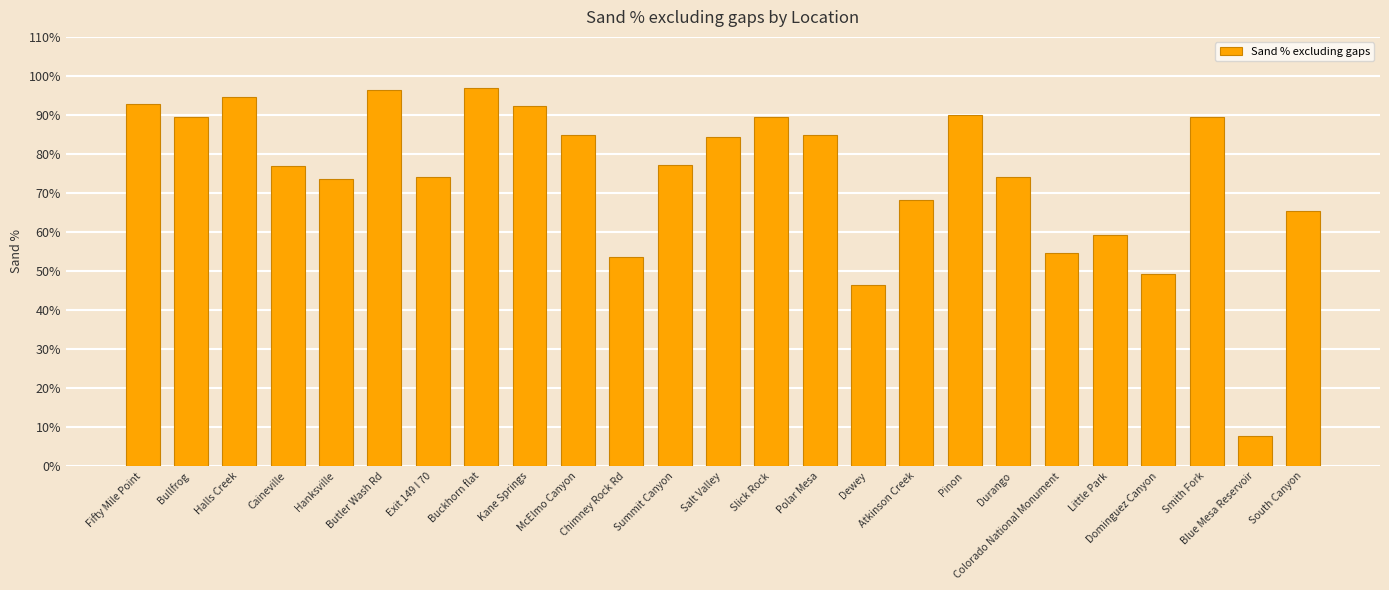

What is the change in value from Exit 149 I 70 to Salt Valley?

+10.3